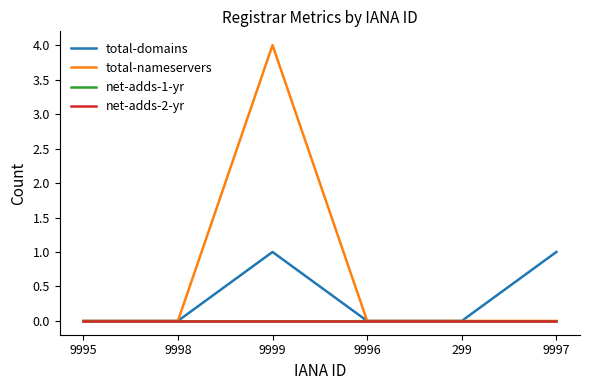

True or false: total-nameservers and net-adds-2-yr intersect in this chart.

False